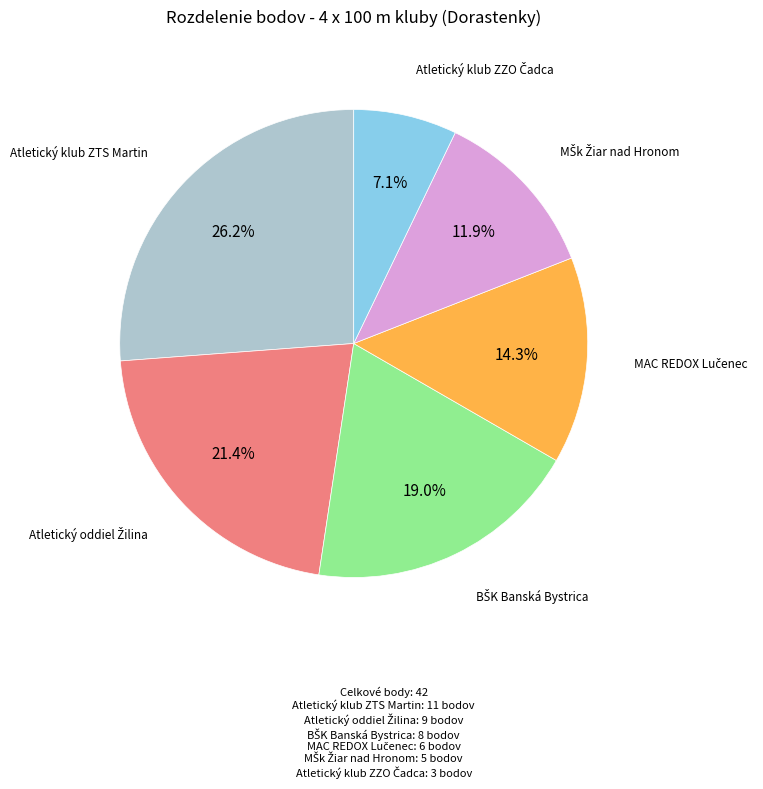

Is there any slice that represents more than half of the pie?

No